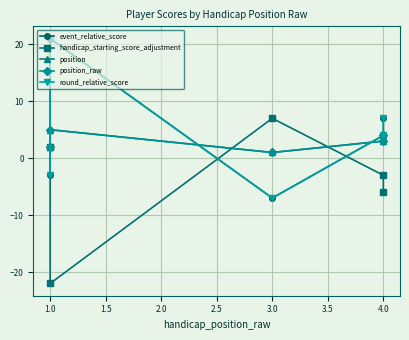

True or false: handicap_starting_score_adjustment has more than 2 interior local peaks.

False